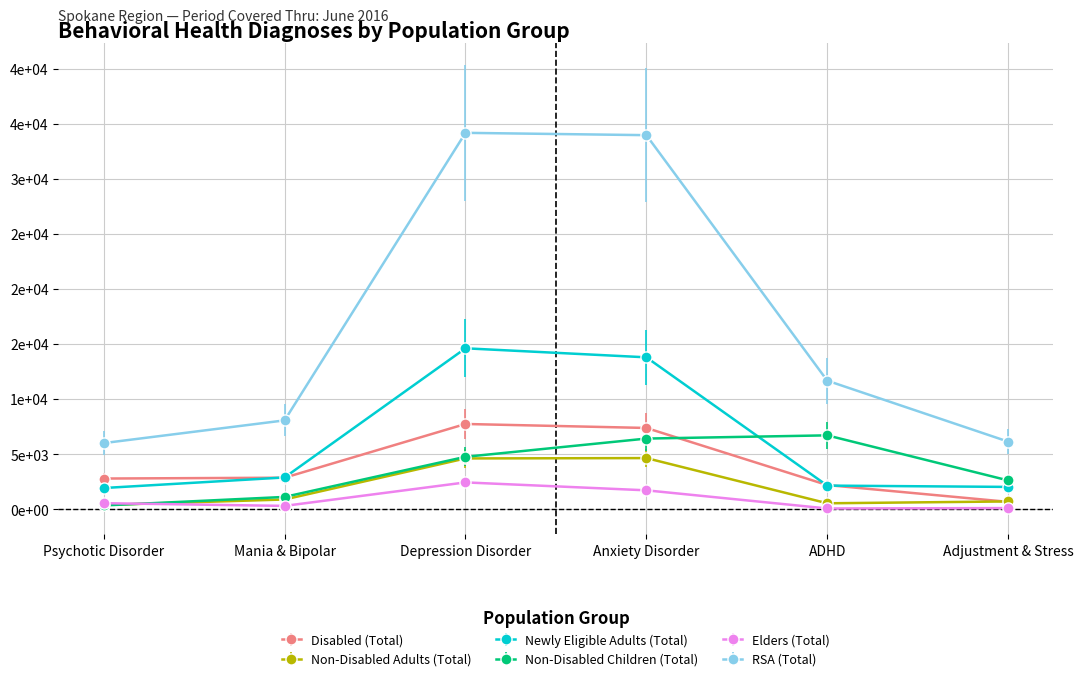

What are all the series names shown in the legend?

Disabled (Total), Non-Disabled Adults (Total), Newly Eligible Adults (Total), Non-Disabled Children (Total), Elders (Total), RSA (Total)